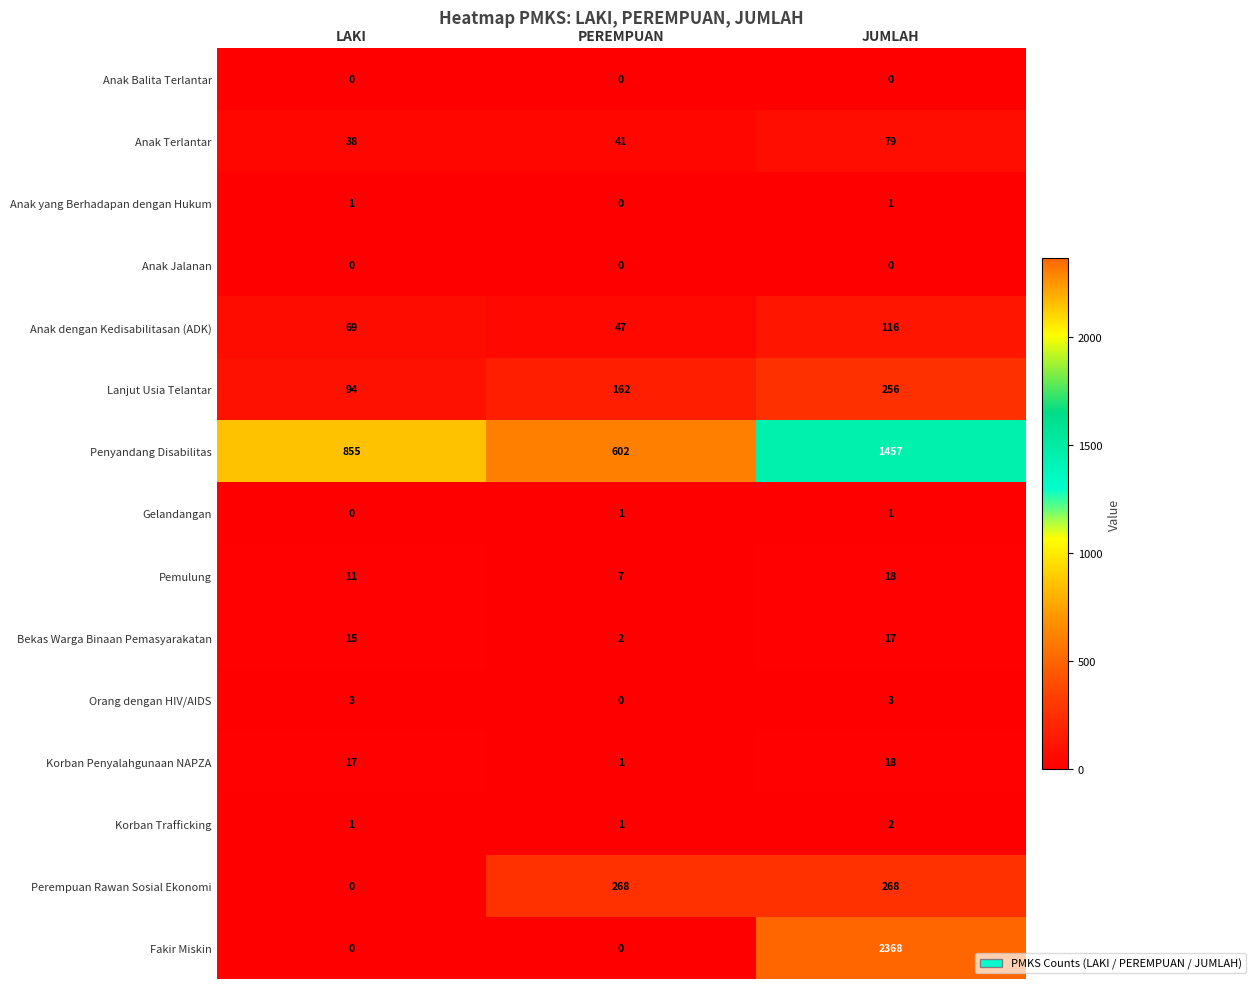

True or false: Fakir Miskin has a value of -830 at LAKI.

False